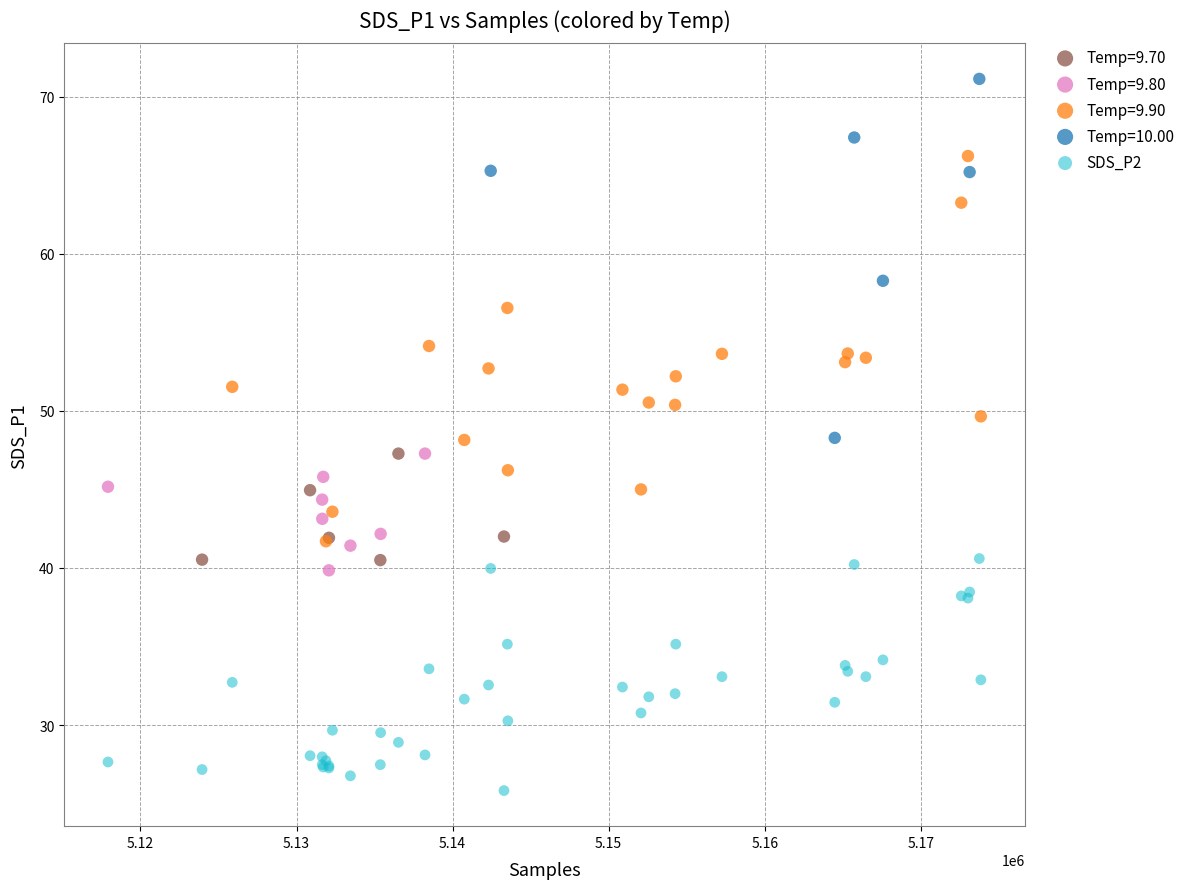

Which series reaches the maximum Y coordinate?

Temp=10.00